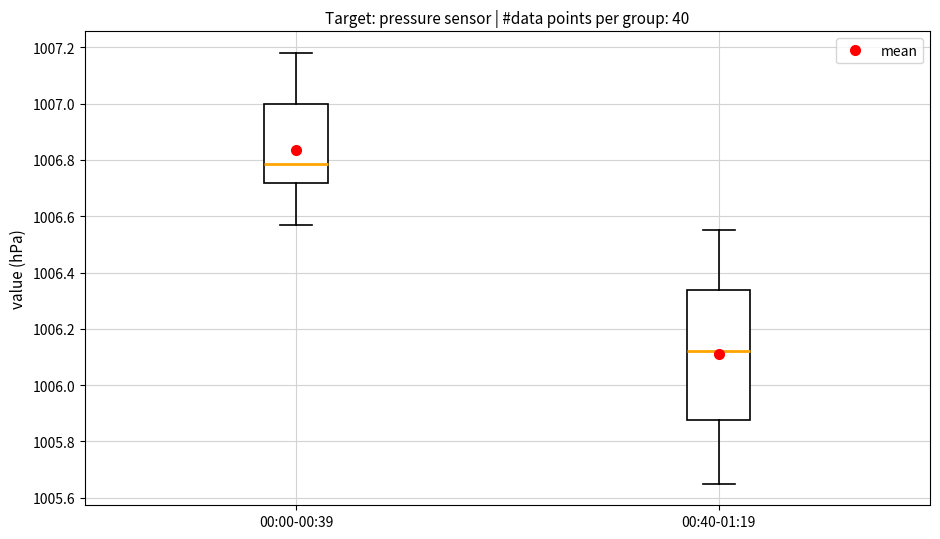

Reading left to right, transcribe this box plot: for each box, give where its median line is, the range the box spans, and where its two whiskers end, as read against the y-axis. The values are not printed on the chart, so give them approximately, as read against the axis.

00:00-00:39: median 1006.78, box 1006.72 to 1007.00, whiskers 1006.58 to 1007.18
00:40-01:19: median 1006.12, box 1005.88 to 1006.34, whiskers 1005.66 to 1006.56